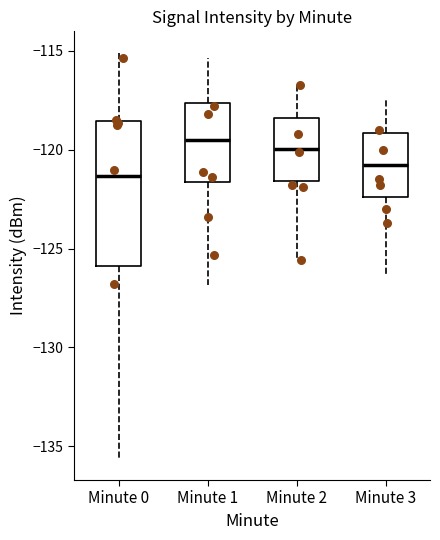

Where does the upper whisker of the box for Minute 3 end on the y-axis? The values are not printed on the chart, so give them approximately, as read against the axis.

-117.5